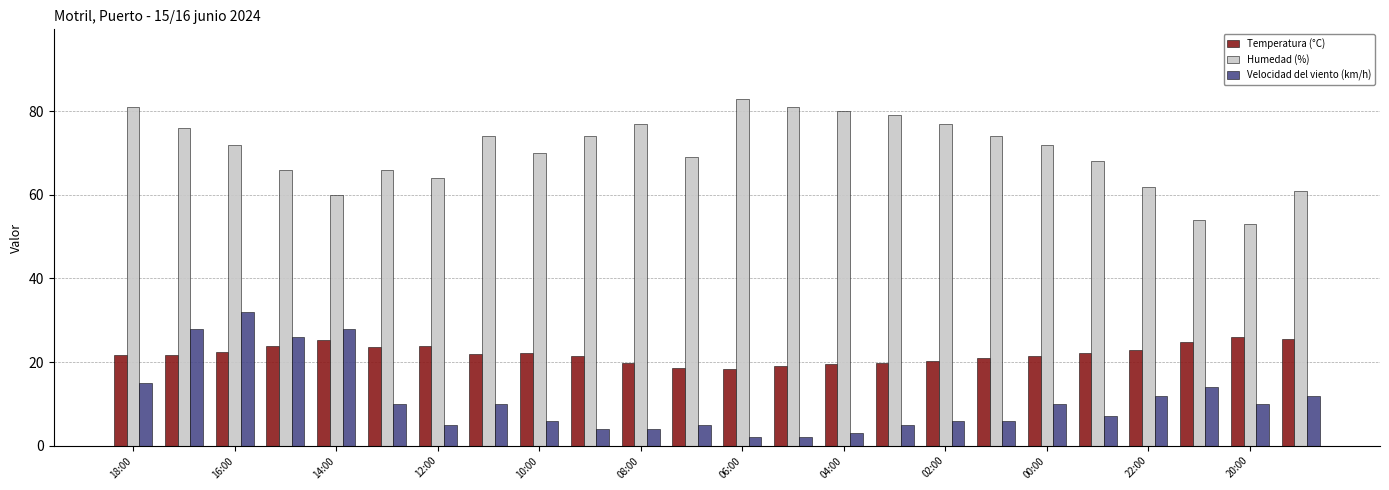

What is the average value of the Humedad (%) series?

70.5